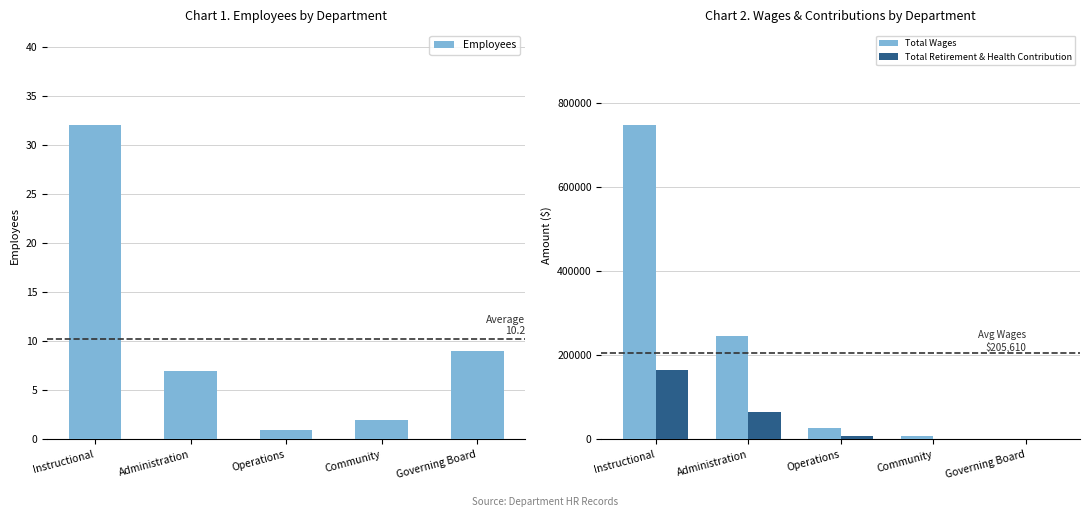

How many groups of bars are there?

5